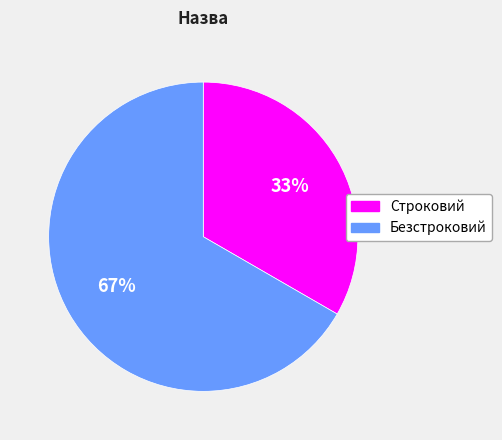

True or false: Строковий accounts for 33% of the total.

True